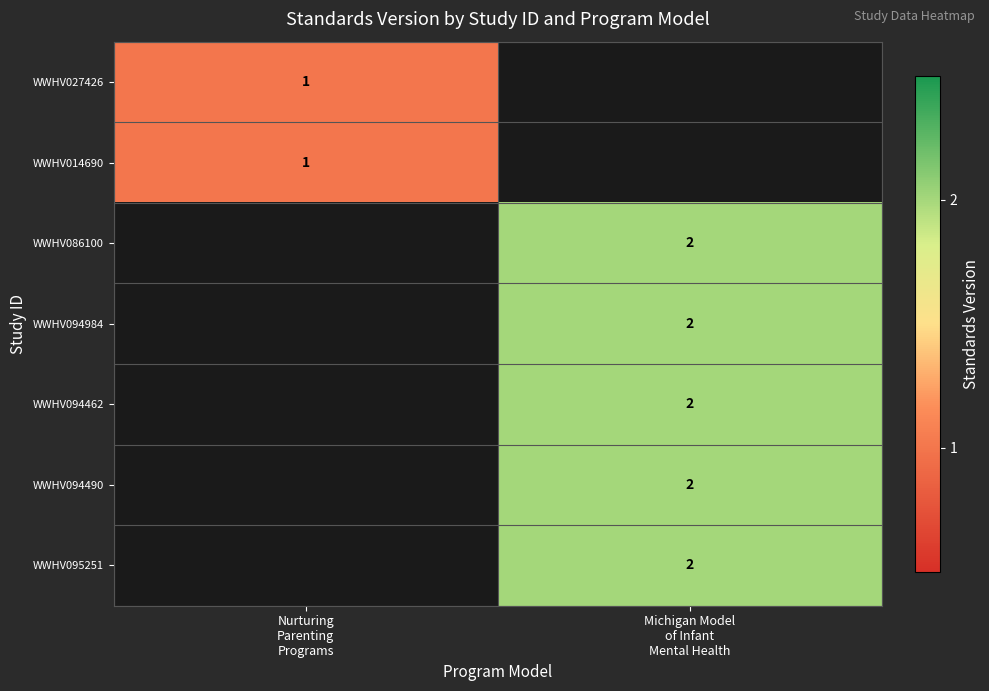

Which label corresponds to the smallest value in the chart?

Nurturing
Parenting
Programs